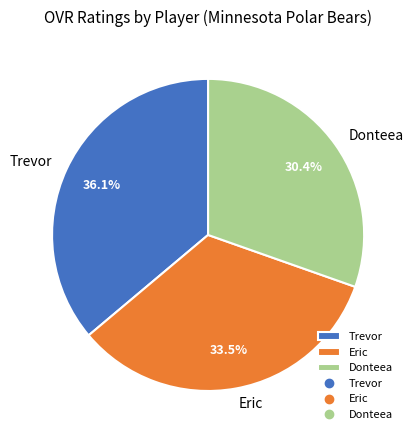

To the nearest percent, what is the average slice percentage?

33%